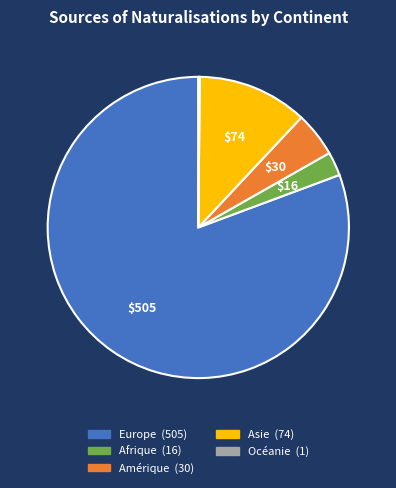

Is it true that Asie is 12% of the pie?

True